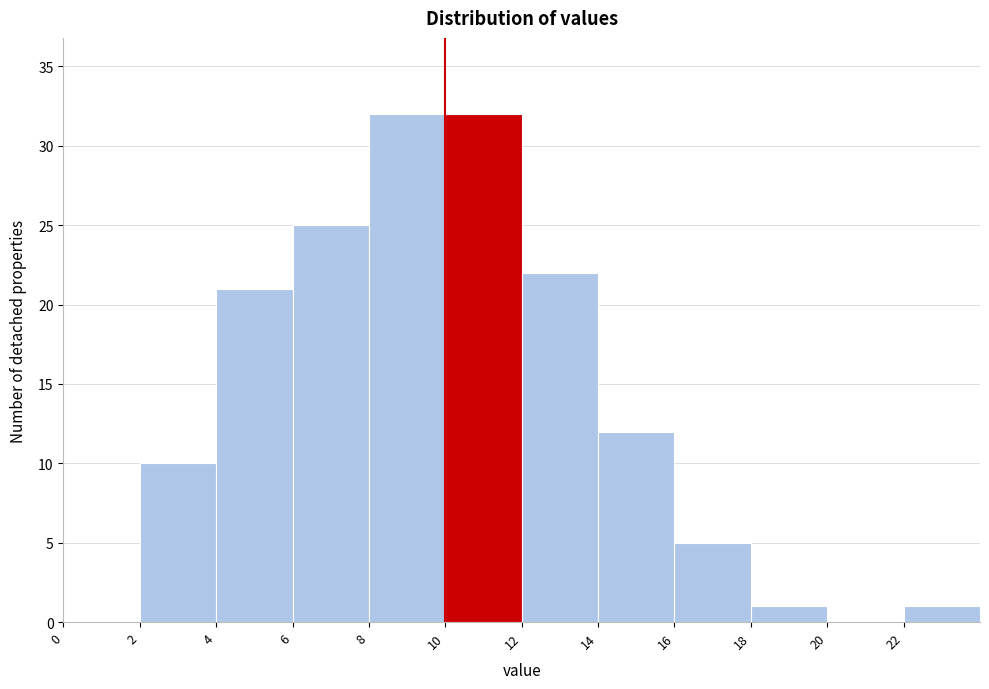

Reading left to right, list every bar in this chart as the range it spans on the x-axis followed by its height. The values are not printed on the chart, so give them approximately, as read against the axis.

0 to 2: 0
2 to 4: 10
4 to 6: 21
6 to 8: 25
8 to 10: 32
10 to 12: 32
12 to 14: 22
14 to 16: 12
16 to 18: 5
18 to 20: 1
20 to 22: 0
22 to 24: 1